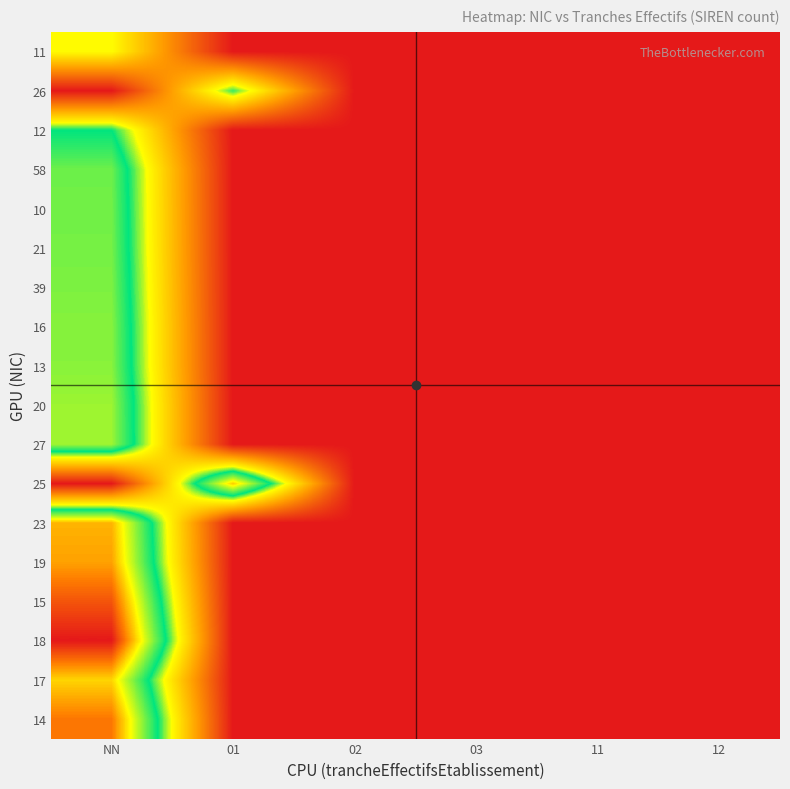

At how many categories does at least one series exceed 306056922?

2